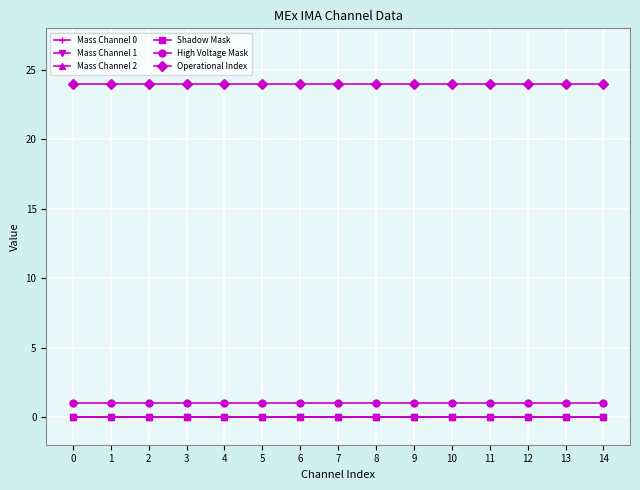

Rank the categories by Mass Channel 1 value from lowest to highest.

0, 1, 2, 3, 4, 5, 6, 7, 8, 9, 10, 11, 12, 13, 14